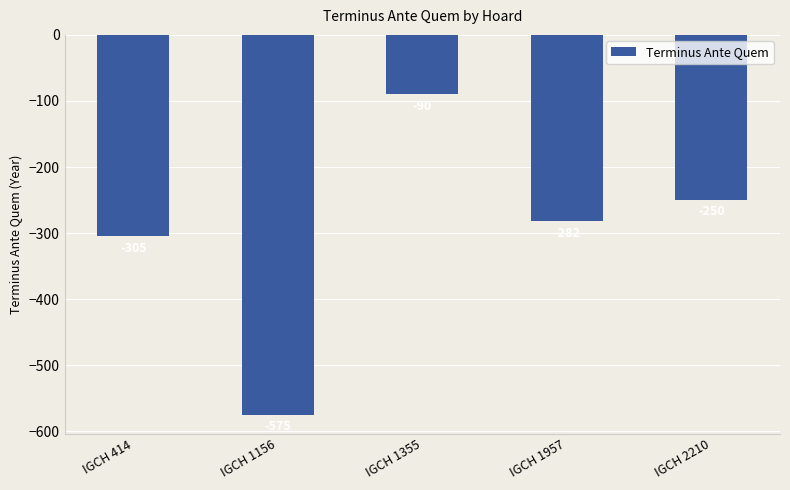

What is the smallest value displayed?

-575